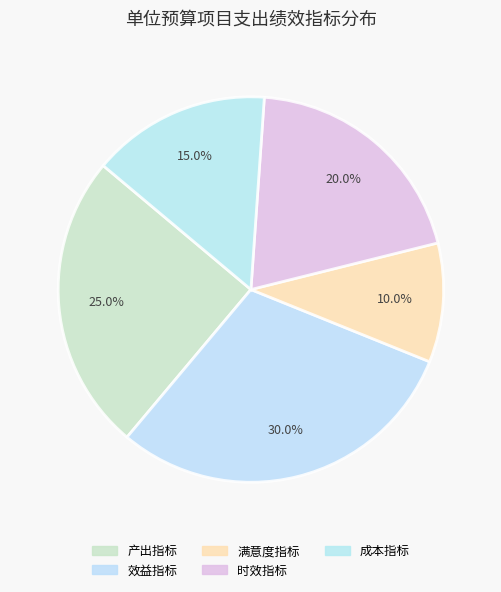

Count the number of slices in the pie.

5